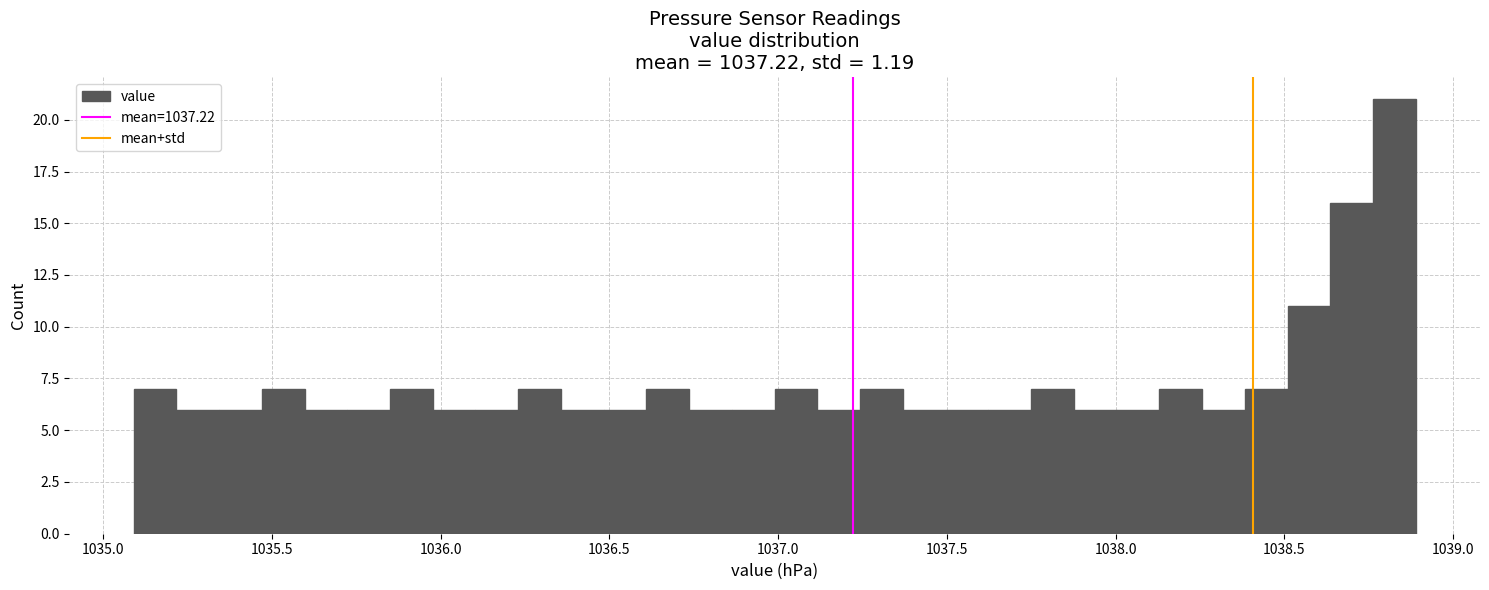

Around what value on the x-axis is the tallest bar? Give the approximate position of its centre, as read against the axis.

1038.85